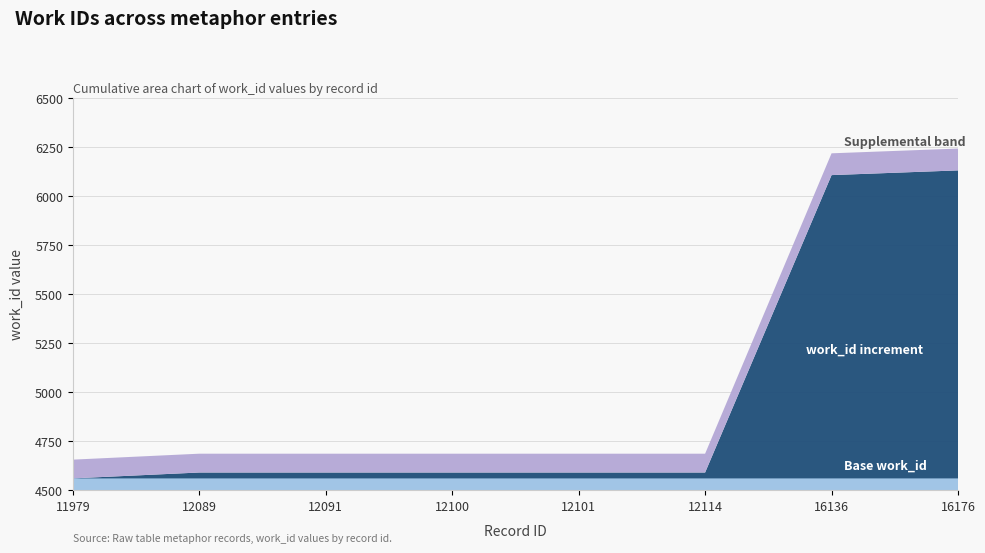

Reading right to left, extract all data points from this chart.

16176=6129	16136=6105	12114=4589	12101=4589	12100=4589	12091=4589	12089=4589	11979=4559